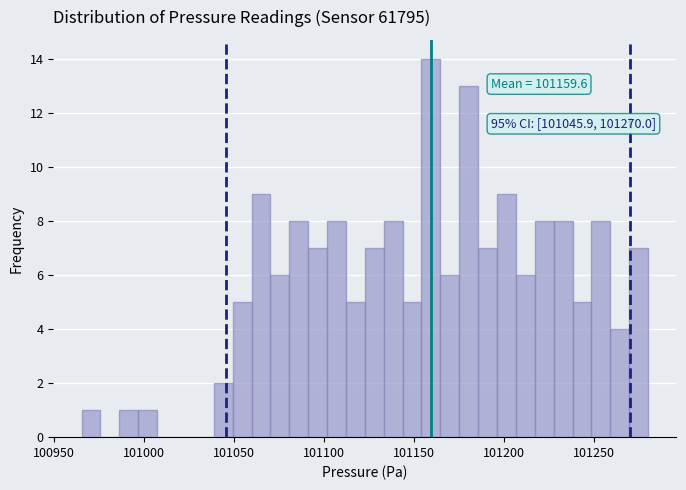

Read against the x-axis, roughly where is the centre of the tallest bar?

101160